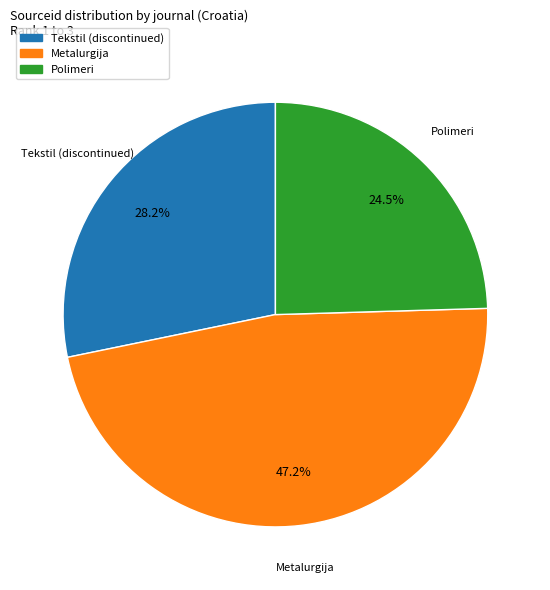

What is the ratio of the value at Tekstil (discontinued) to the value at Polimeri?

1.2